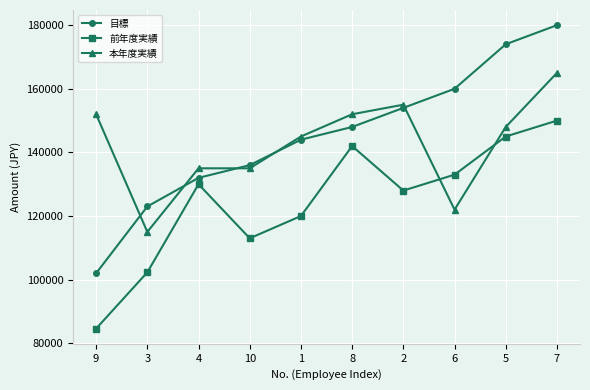

What is the maximum value for 目標?

180000